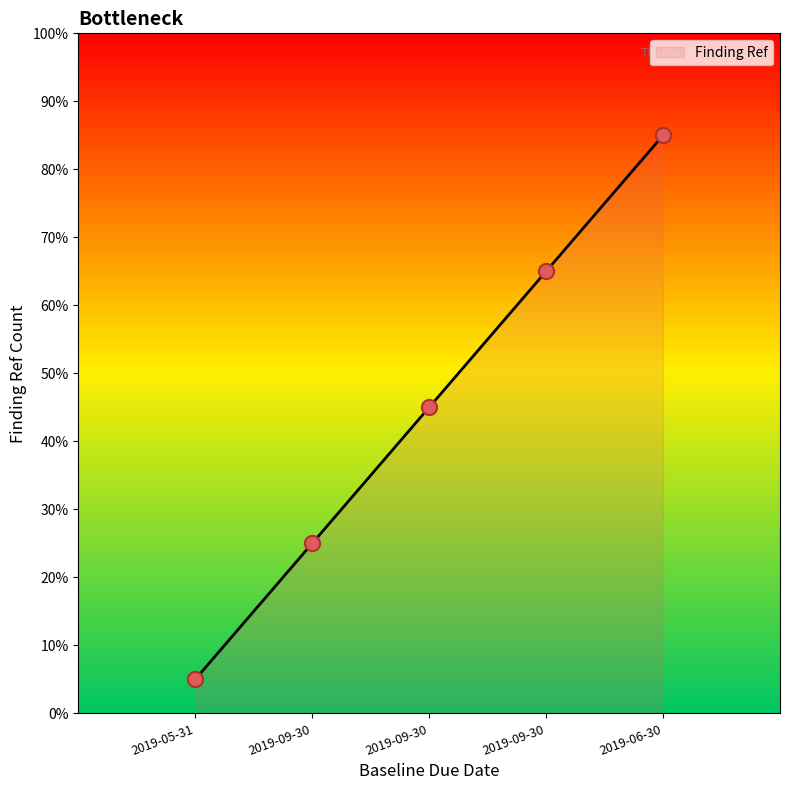

Which has a higher value, 2019-09-30 or 2019-05-31?

2019-09-30